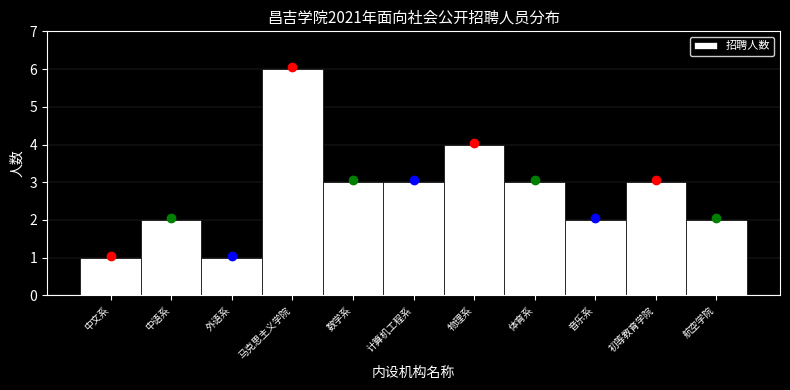

Reading left to right, extract all data points from this chart.

1	2	1	6	3	3	4	3	2	3	2